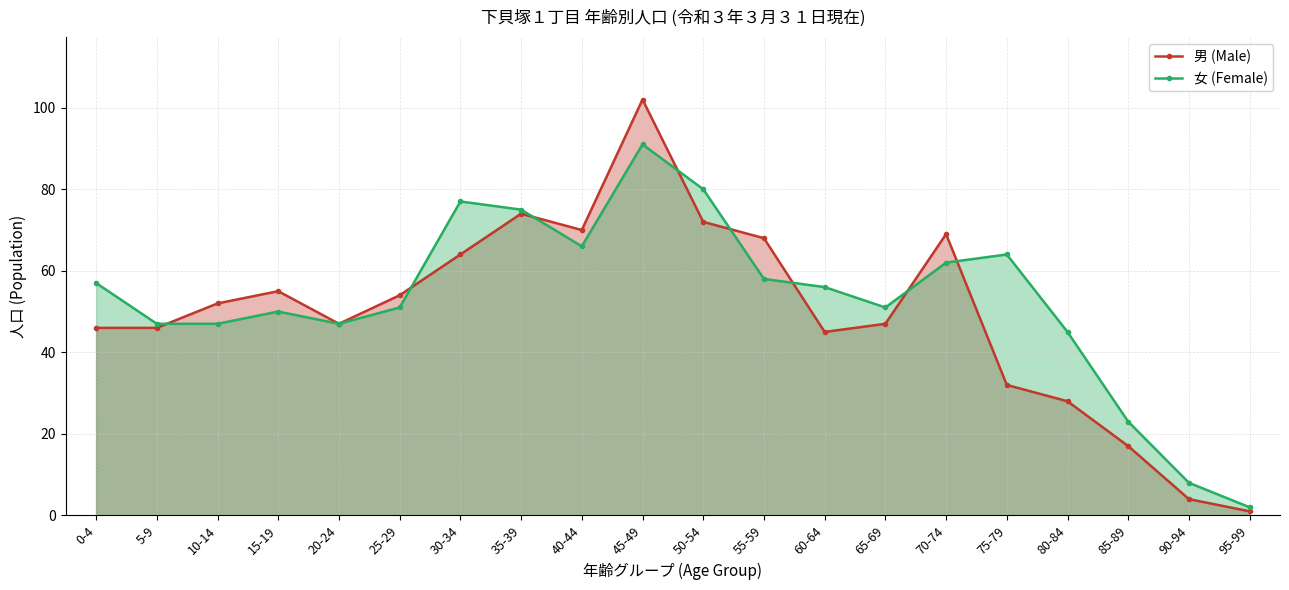

Reading left to right, list all the values displayed in this chart.

男 (Male): 0-4=46	5-9=46	10-14=52	15-19=55	20-24=47	25-29=54	30-34=64	35-39=74	40-44=70	45-49=102	50-54=72	55-59=68	60-64=45	65-69=47	70-74=69	75-79=32	80-84=28	85-89=17	90-94=4	95-99=1
女 (Female): 0-4=57	5-9=47	10-14=47	15-19=50	20-24=47	25-29=51	30-34=77	35-39=75	40-44=66	45-49=91	50-54=80	55-59=58	60-64=56	65-69=51	70-74=62	75-79=64	80-84=45	85-89=23	90-94=8	95-99=2